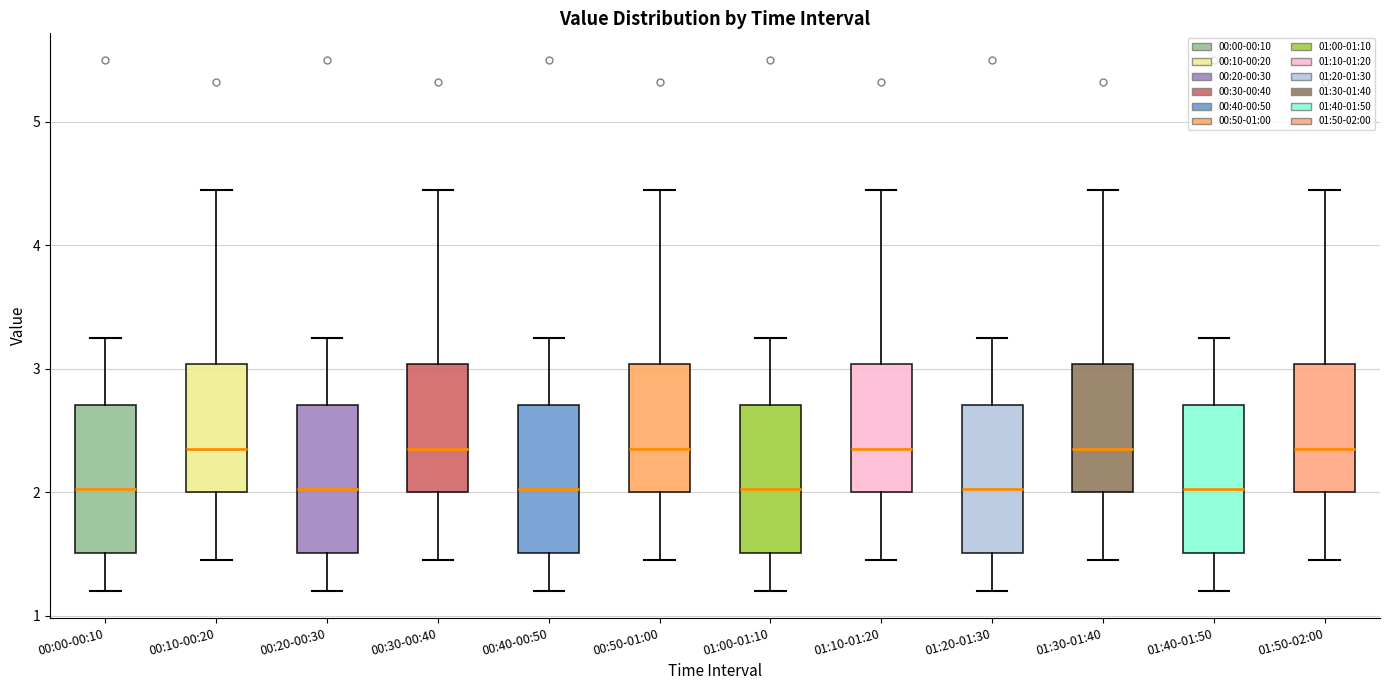

Reading left to right, transcribe this box plot: for each box, give where its median line is, the range the box spans, and where its two whiskers end, as read against the y-axis. The values are not printed on the chart, so give them approximately, as read against the axis.

00:00-00:10: median 2.0, box 1.5 to 2.7, whiskers 1.2 to 3.3
00:10-00:20: median 2.4, box 2.0 to 3.0, whiskers 1.5 to 4.5
00:20-00:30: median 2.0, box 1.5 to 2.7, whiskers 1.2 to 3.3
00:30-00:40: median 2.4, box 2.0 to 3.0, whiskers 1.5 to 4.5
00:40-00:50: median 2.0, box 1.5 to 2.7, whiskers 1.2 to 3.3
00:50-01:00: median 2.4, box 2.0 to 3.0, whiskers 1.5 to 4.5
01:00-01:10: median 2.0, box 1.5 to 2.7, whiskers 1.2 to 3.3
01:10-01:20: median 2.4, box 2.0 to 3.0, whiskers 1.5 to 4.5
01:20-01:30: median 2.0, box 1.5 to 2.7, whiskers 1.2 to 3.3
01:30-01:40: median 2.4, box 2.0 to 3.0, whiskers 1.5 to 4.5
01:40-01:50: median 2.0, box 1.5 to 2.7, whiskers 1.2 to 3.3
01:50-02:00: median 2.4, box 2.0 to 3.0, whiskers 1.5 to 4.5